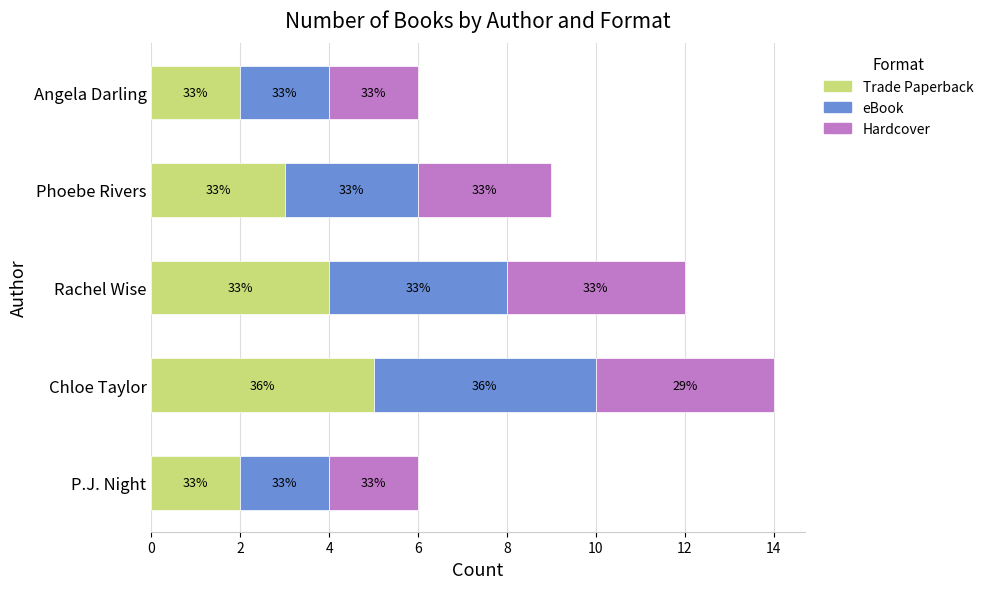

What are all the series names shown in the legend?

Trade Paperback, eBook, Hardcover